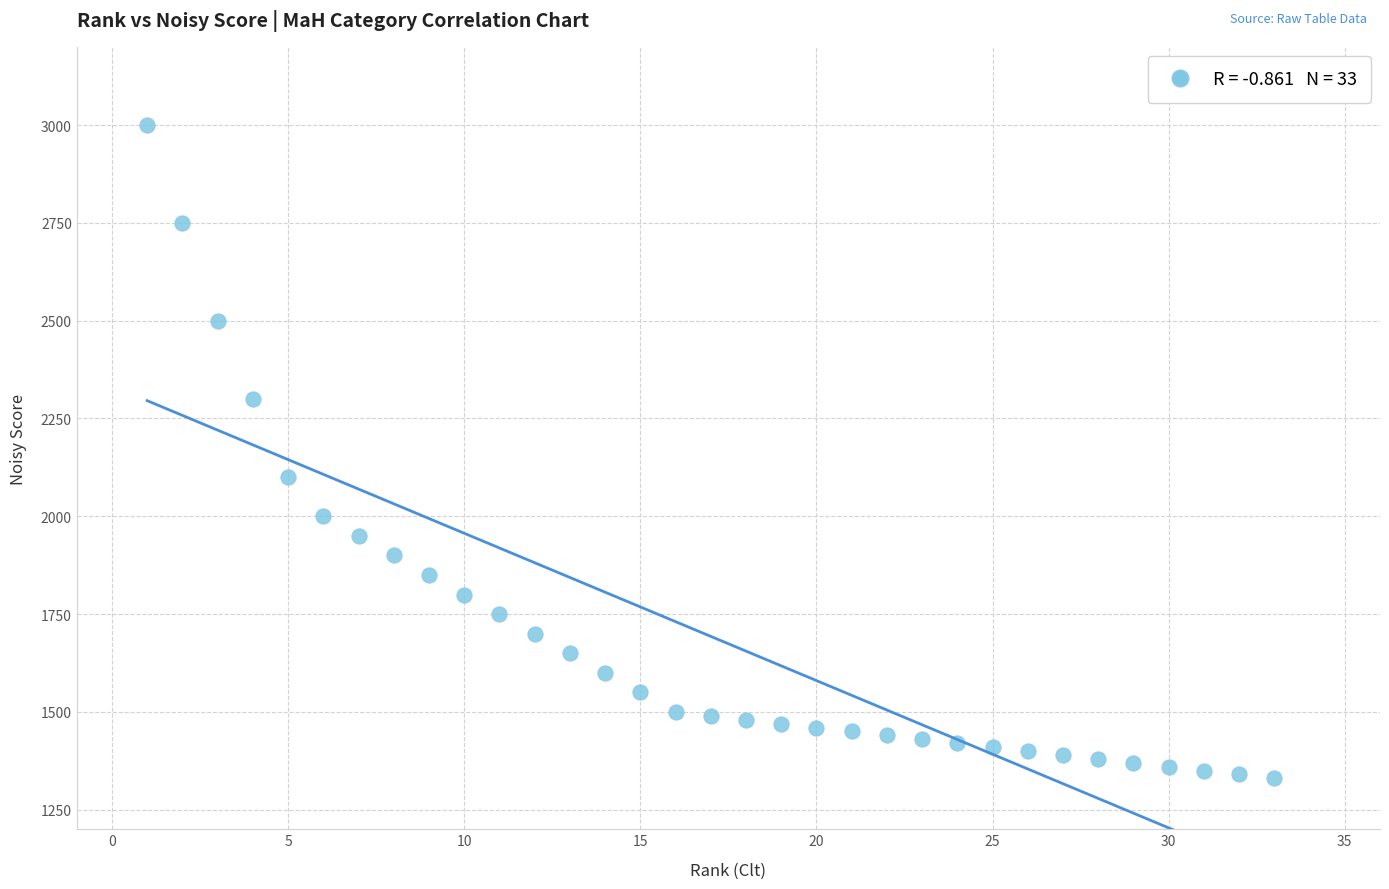

What is the range of Y values (max minus min)?

1670